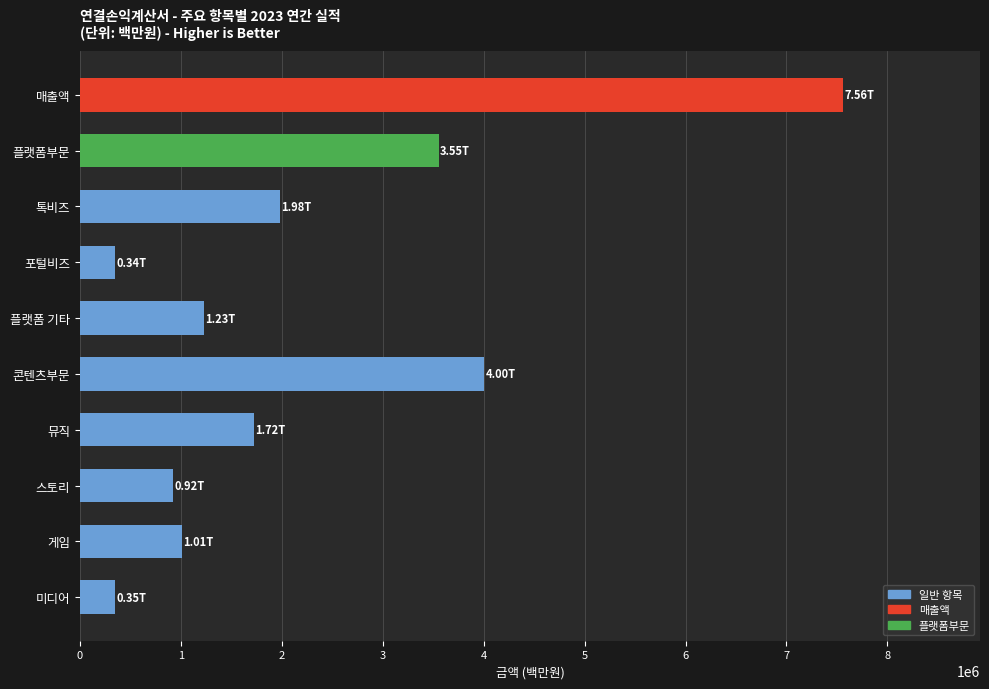

What is the average value?

2267100.5